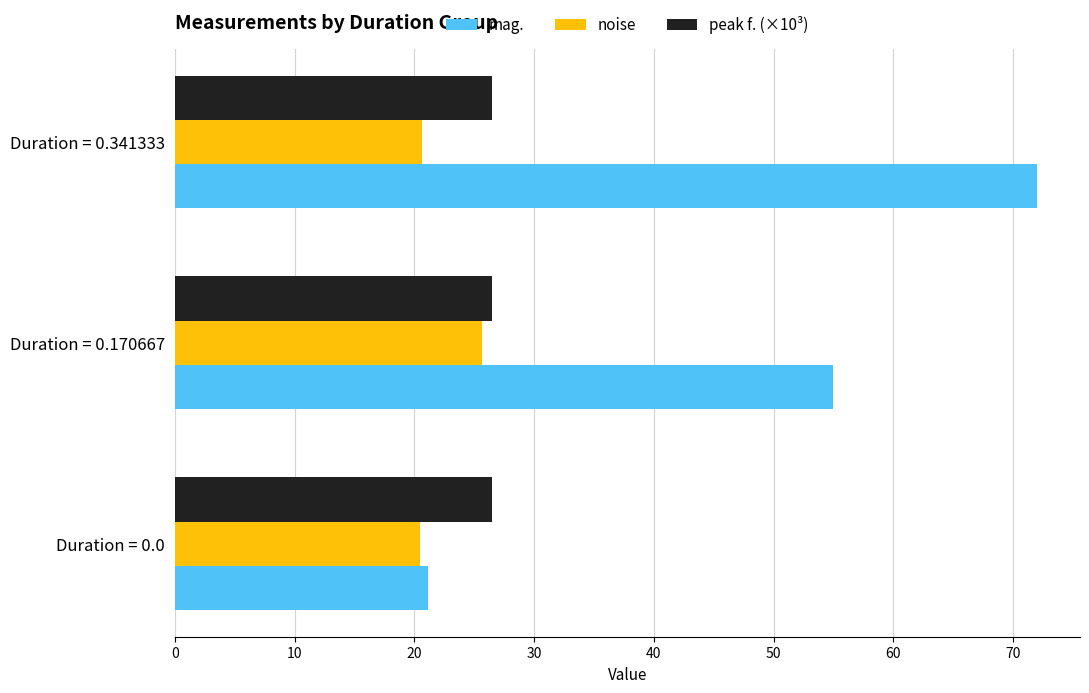

What is the minimum value shown in the chart?

20.5